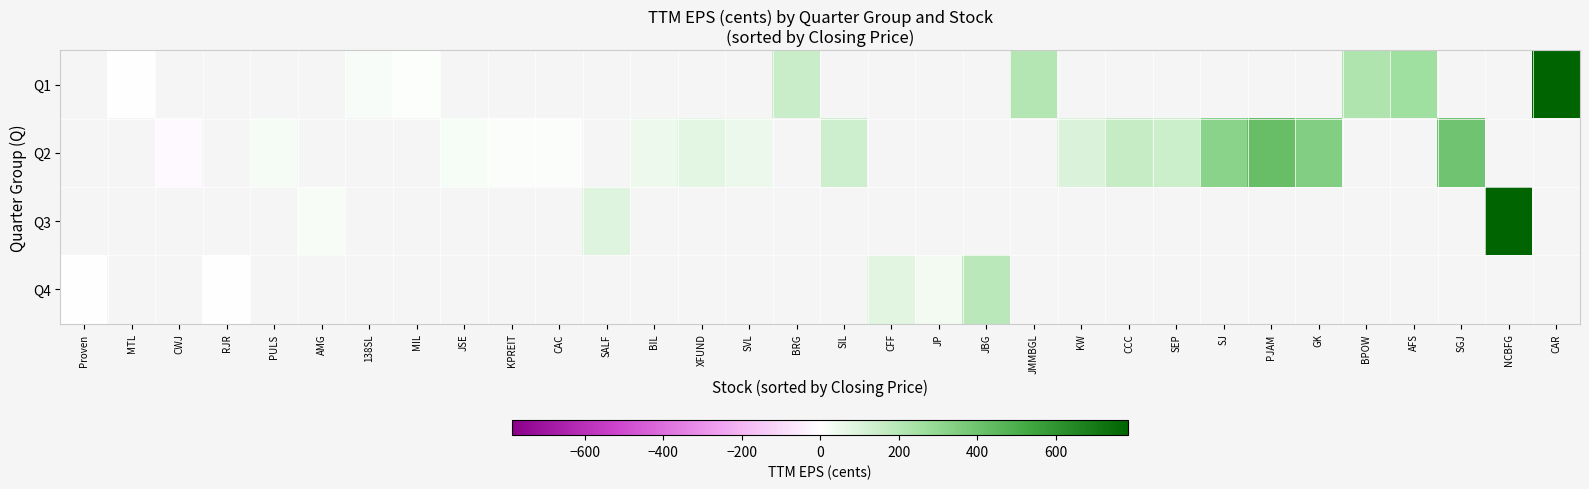

How many data points does each series have?

32